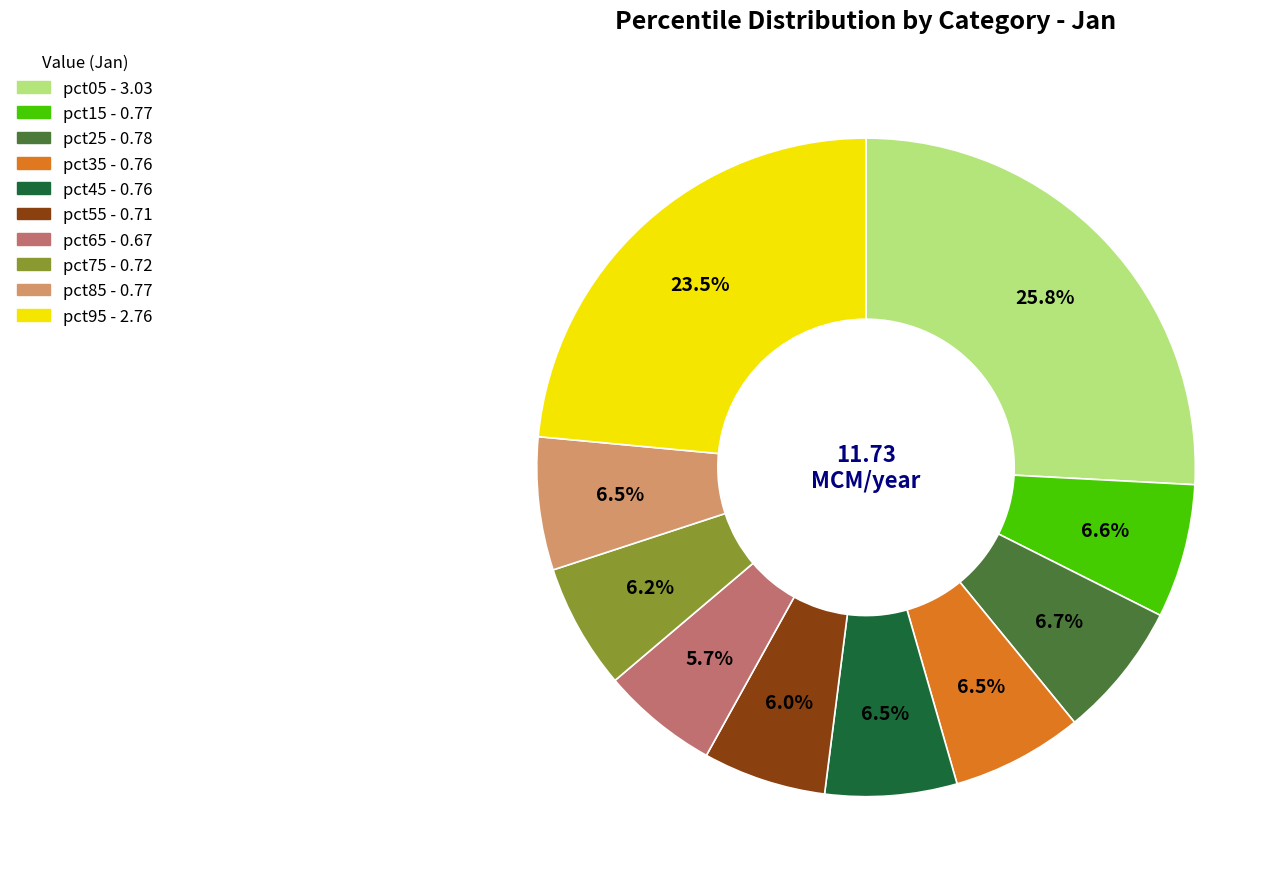

To the nearest percent, what portion does pct75 represent?

6%